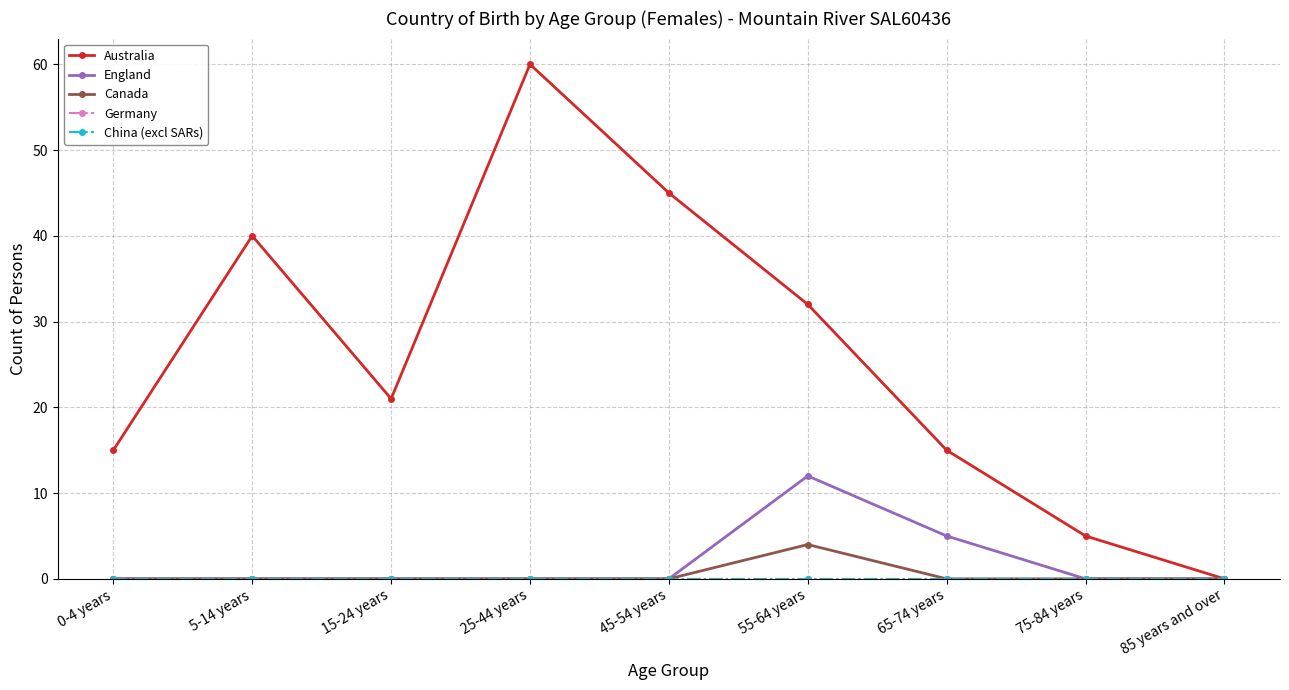

Does the chart have visible grid lines?

Yes